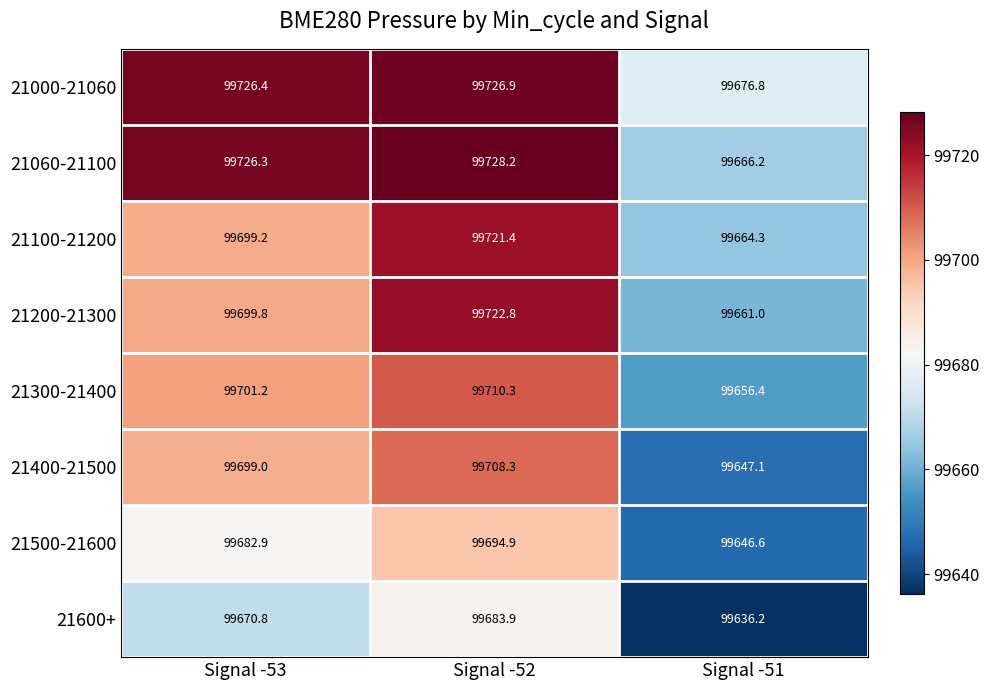

At which category is the sum across all series the highest?

Signal -52